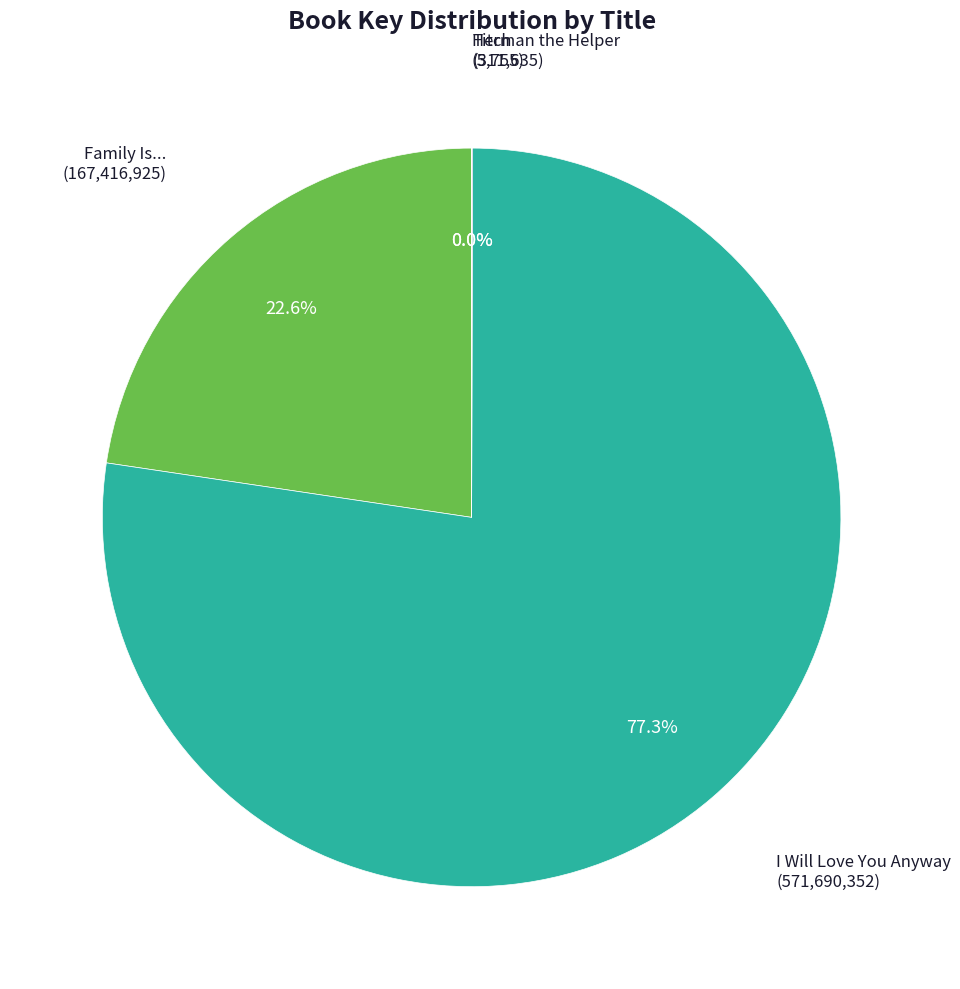

Which category has the biggest portion of the pie?

I Will Love You Anyway